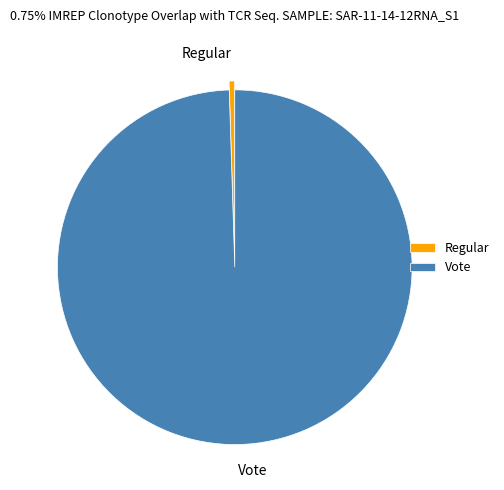

Which has a higher value, Regular or Vote?

Vote